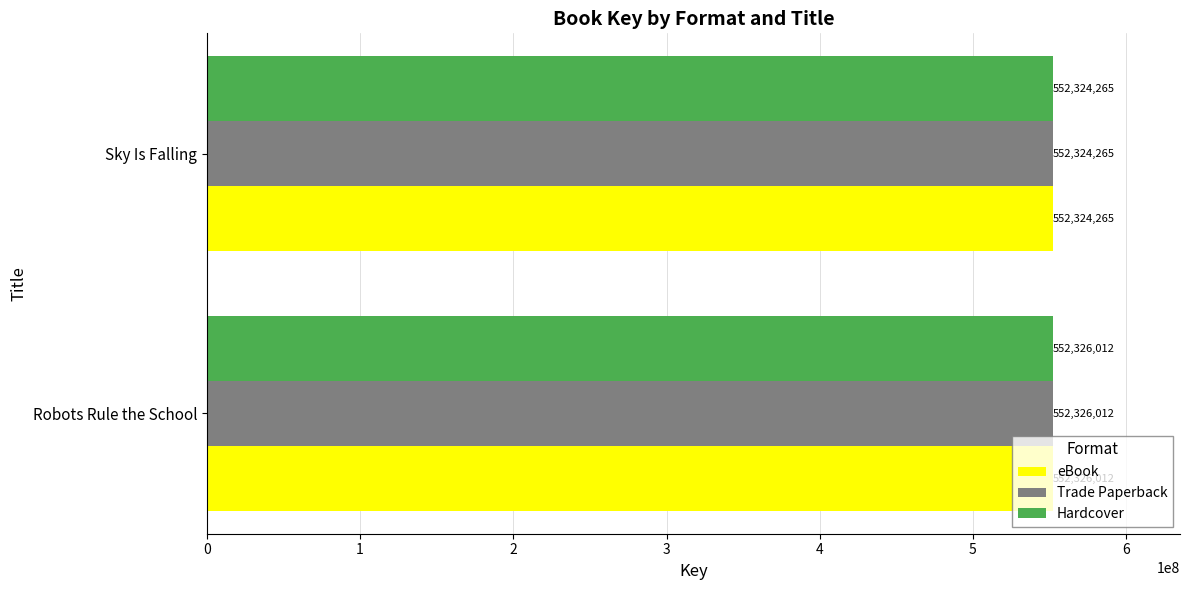

Is the value of Hardcover at Sky Is Falling greater than the value of eBook at Robots Rule the School?

No